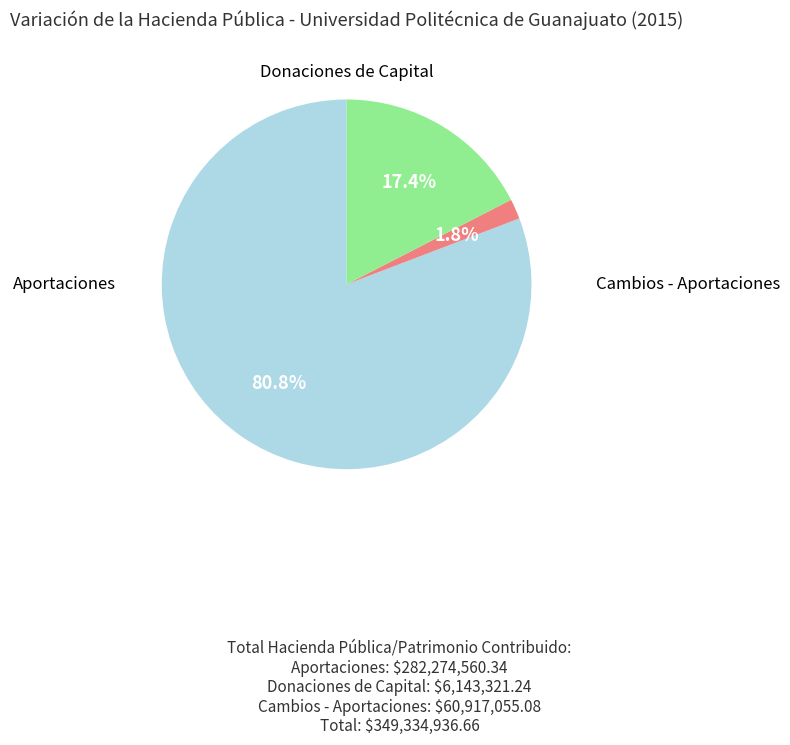

Is there any slice that represents more than half of the pie?

Yes